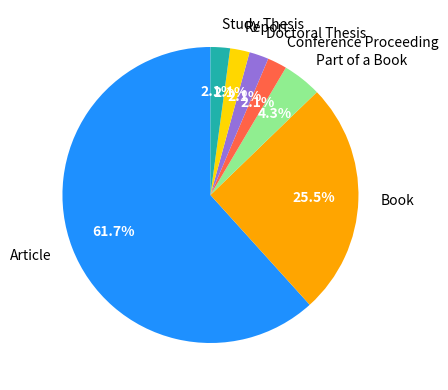

Which slice represents more than half of the pie?

Article